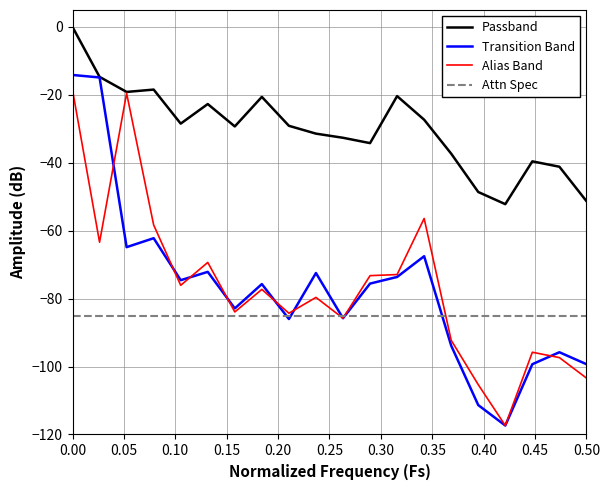

What is the smallest value displayed?

-117.4